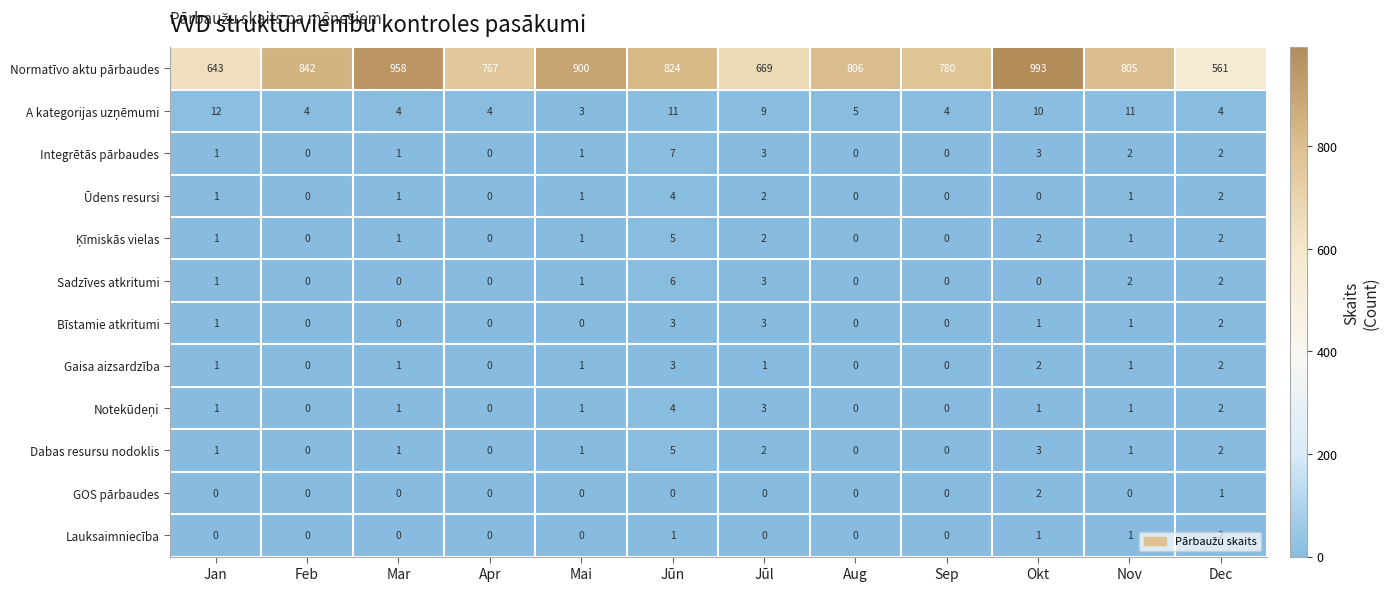

Which series changed the most between Feb and Aug?

Normatīvo aktu pārbaudes